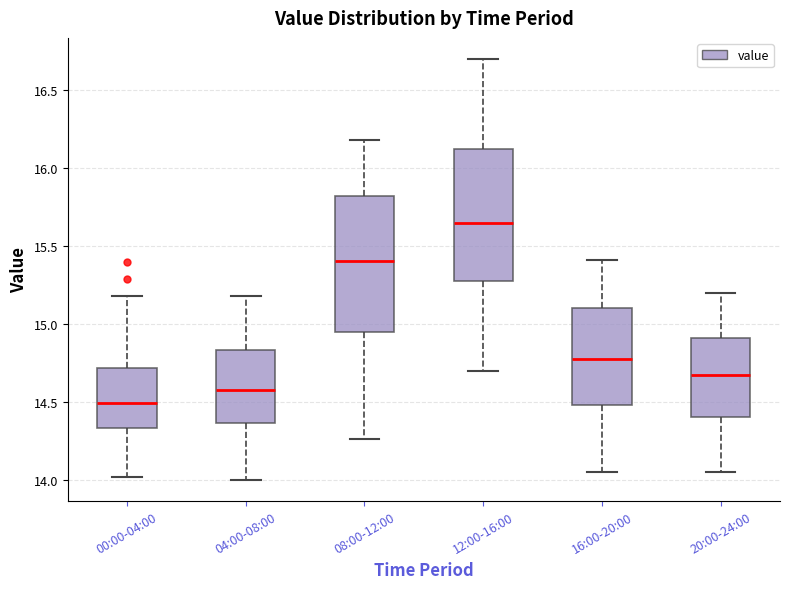

Reading left to right, transcribe this box plot: for each box, give where its median line is, the range the box spans, and where its two whiskers end, as read against the y-axis. The values are not printed on the chart, so give them approximately, as read against the axis.

00:00-04:00: median 14.50, box 14.35 to 14.70, whiskers 14.00 to 15.20
04:00-08:00: median 14.60, box 14.35 to 14.85, whiskers 14.00 to 15.20
08:00-12:00: median 15.40, box 14.95 to 15.80, whiskers 14.25 to 16.20
12:00-16:00: median 15.65, box 15.30 to 16.15, whiskers 14.70 to 16.70
16:00-20:00: median 14.80, box 14.50 to 15.10, whiskers 14.05 to 15.40
20:00-24:00: median 14.70, box 14.40 to 14.90, whiskers 14.05 to 15.20